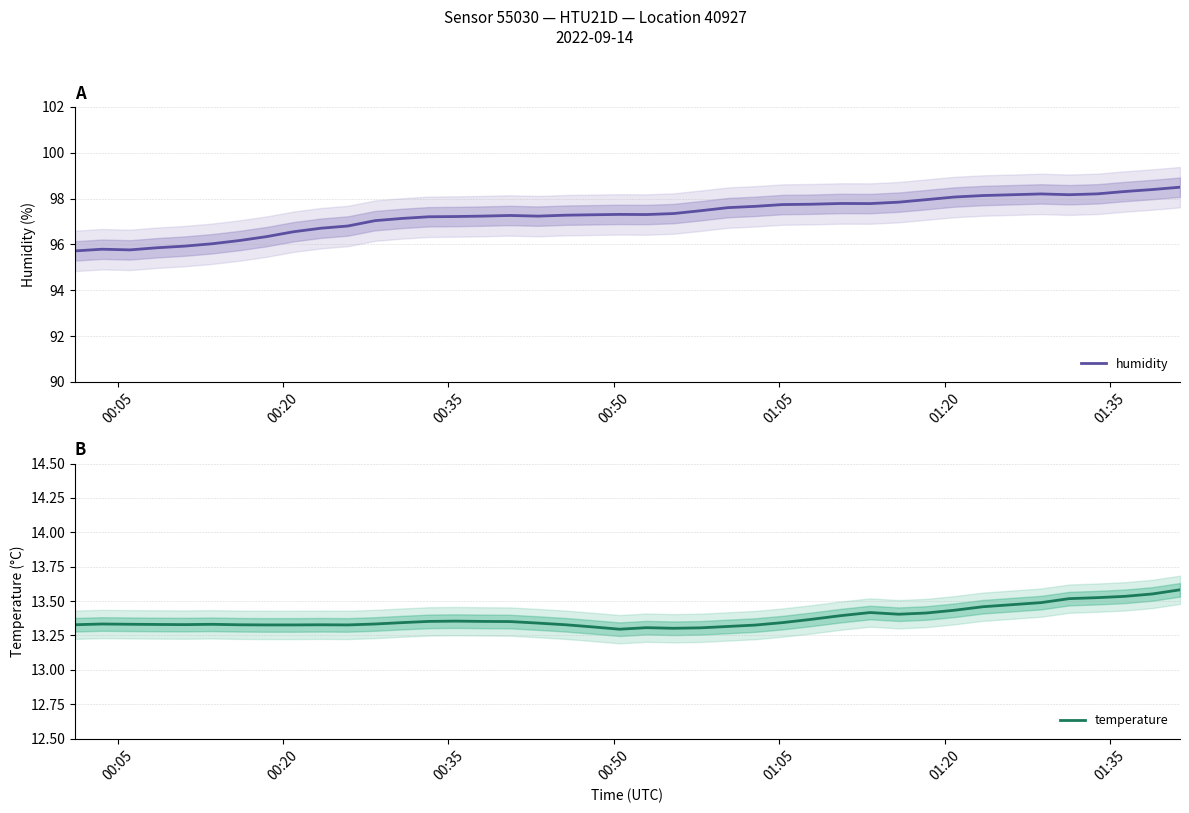

True or false: temperature and humidity cross at least once.

False